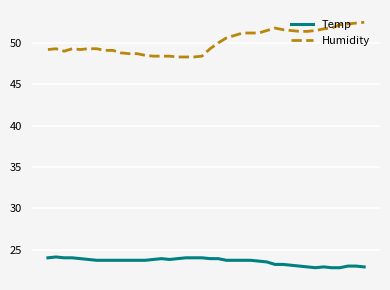

True or false: Temp and Humidity cross at least once.

False